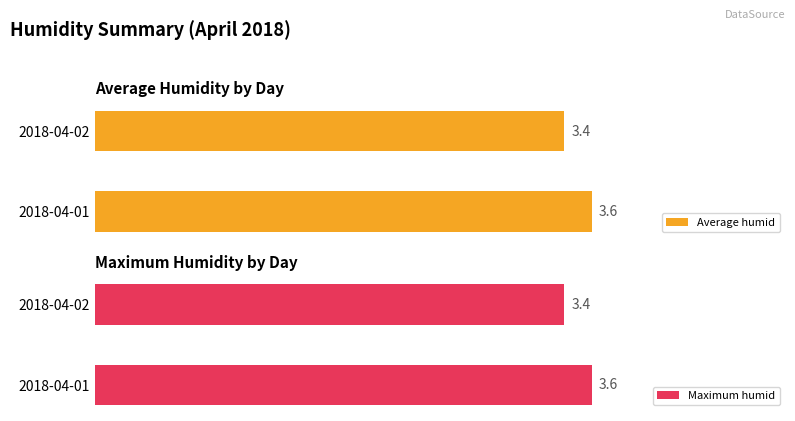

What is the difference between the maximum and minimum values in the Average humid series?

0.2